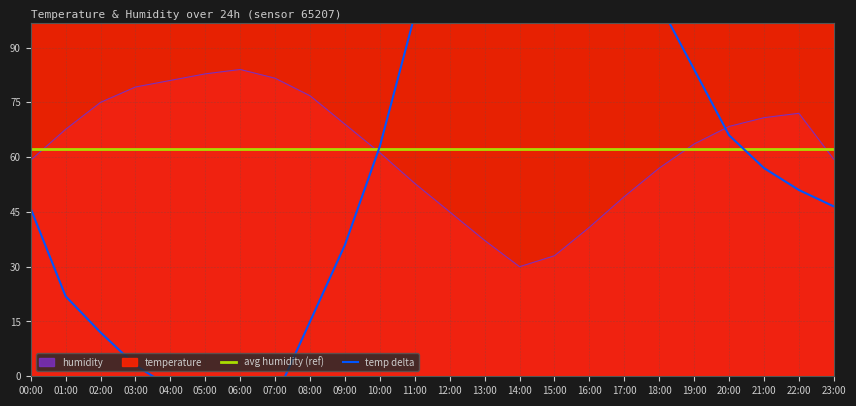

After their last crossing, which series has the higher values: avg humidity (ref) or humidity?

avg humidity (ref)